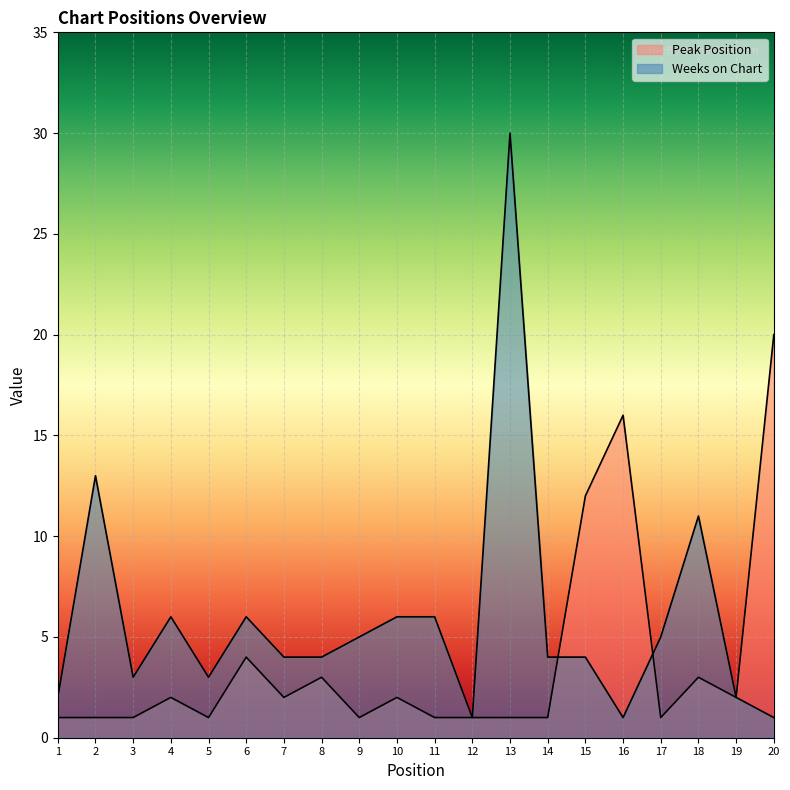

What is the average value of the Weeks on Chart series?

6